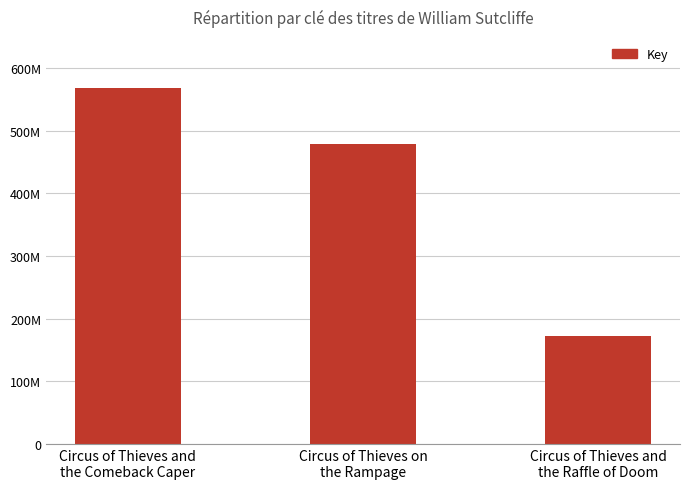

Where does the data first go above 478418183?

Circus of Thieves and
the Comeback Caper